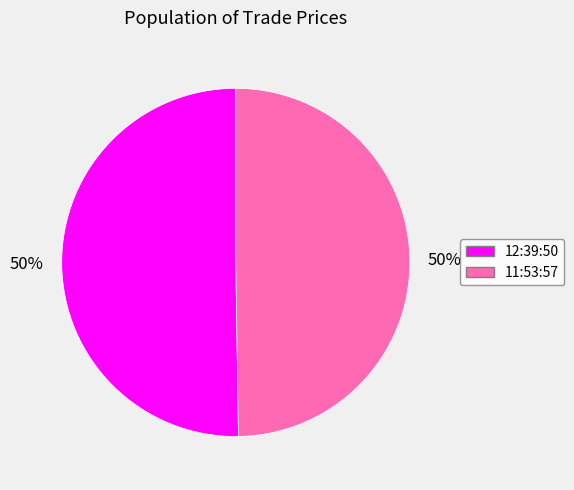

How many segments does this pie chart have?

2